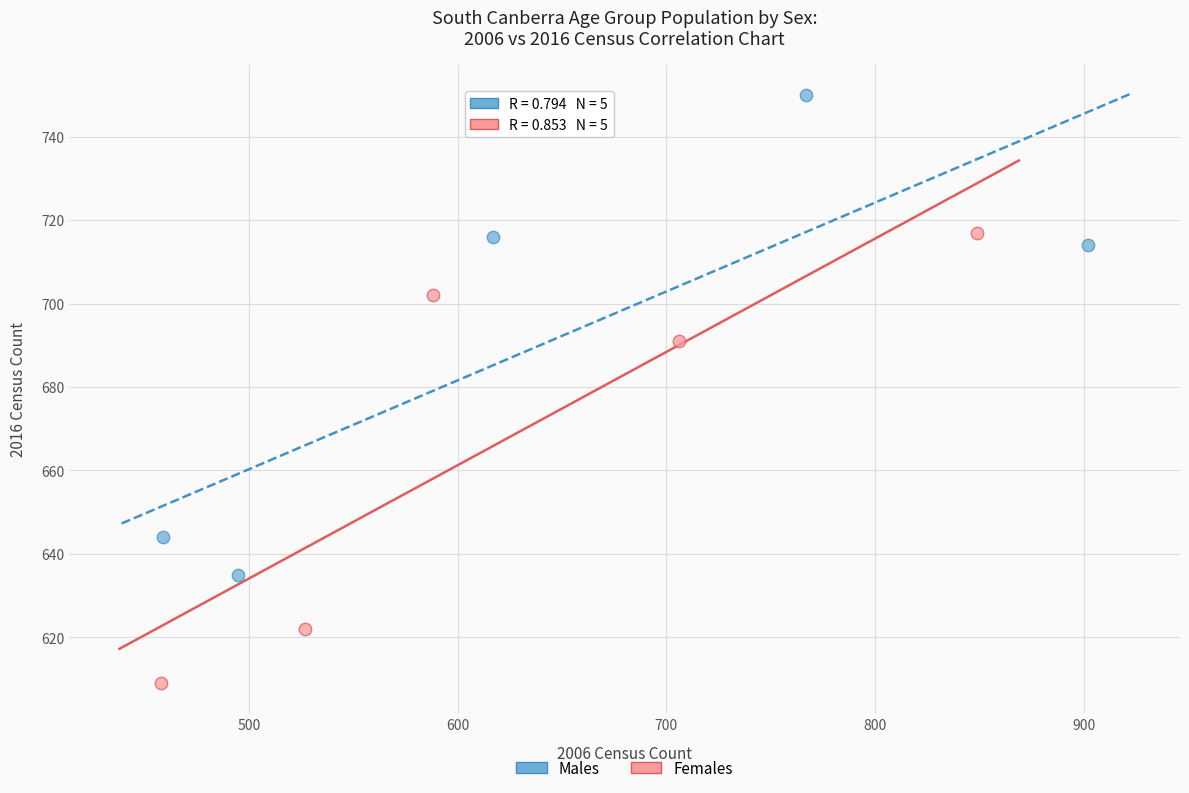

Which series contains the lowest Y value?

Females